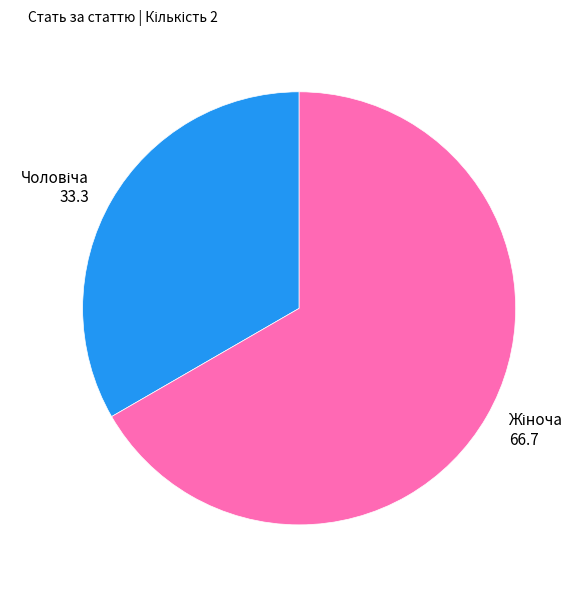

How many slices are in this pie chart?

2